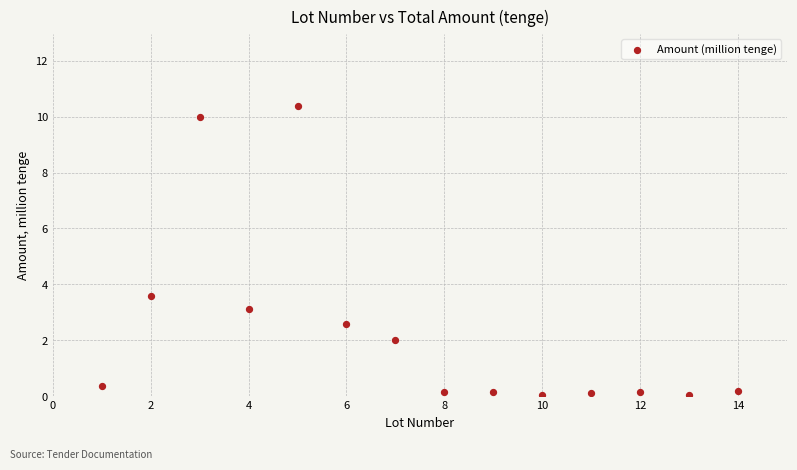

What is the range of Y values (max minus min)?

10.3